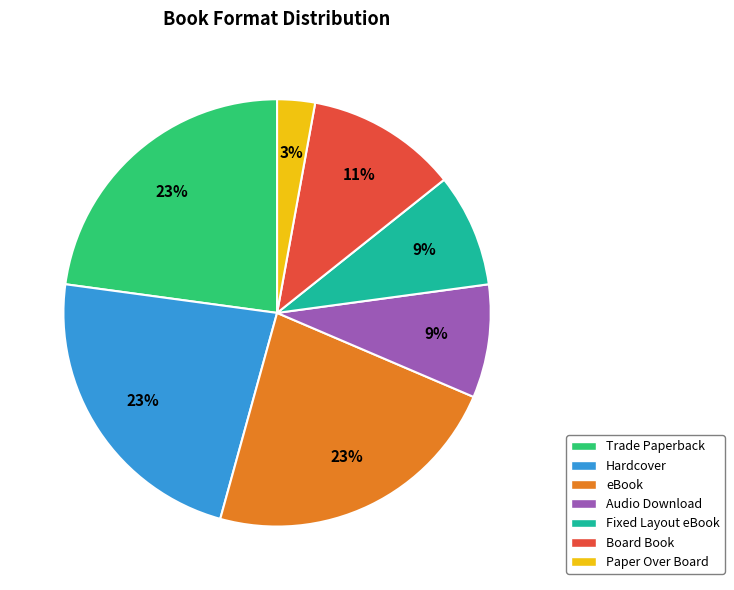

True or false: Trade Paperback accounts for 35% of the total.

False